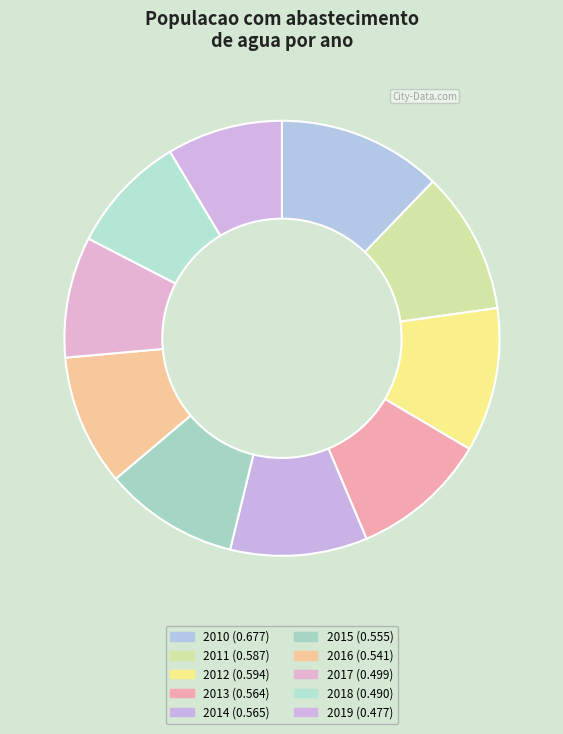

How many slices are in this pie chart?

10